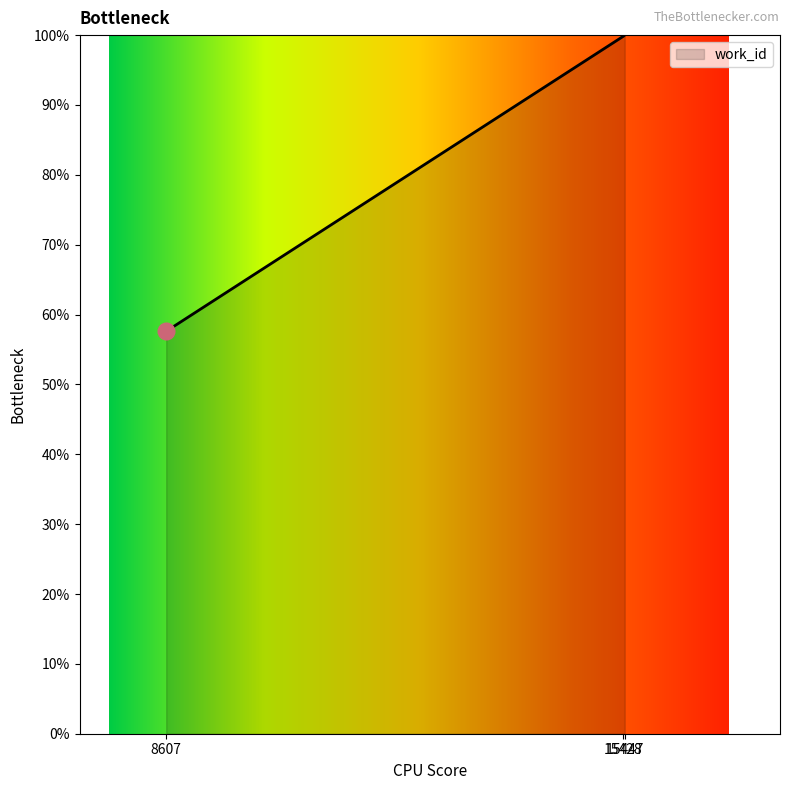

Is it true that the value at 8607 is 57.6?

True